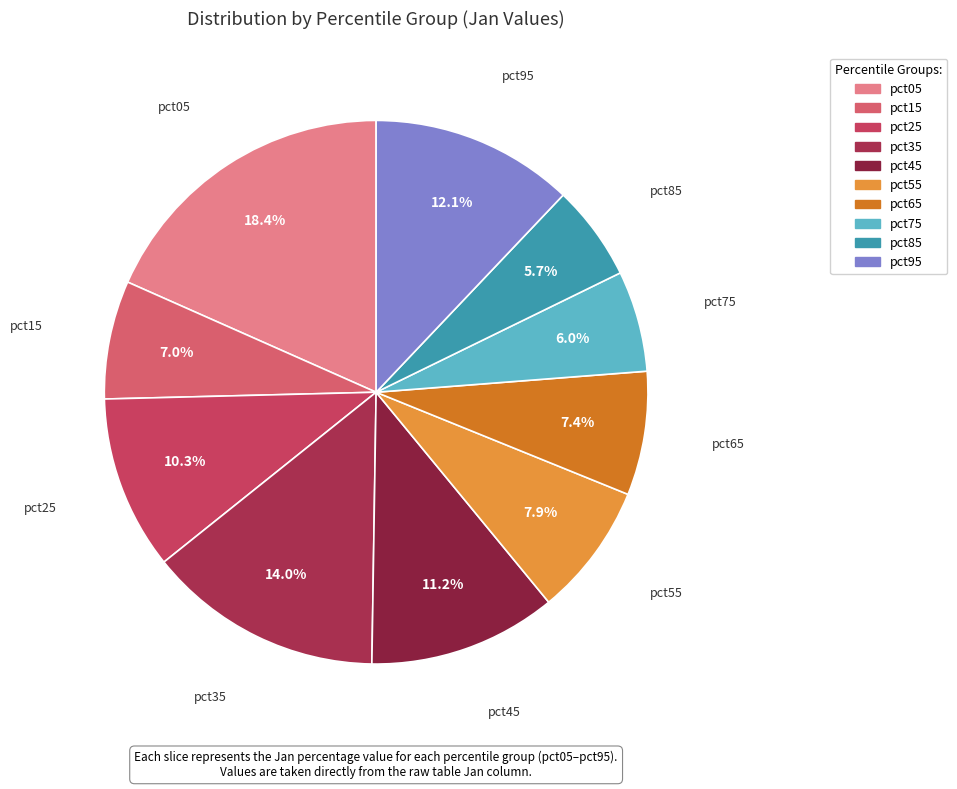

What percentage is the pct45 slice, to the nearest percent?

11%